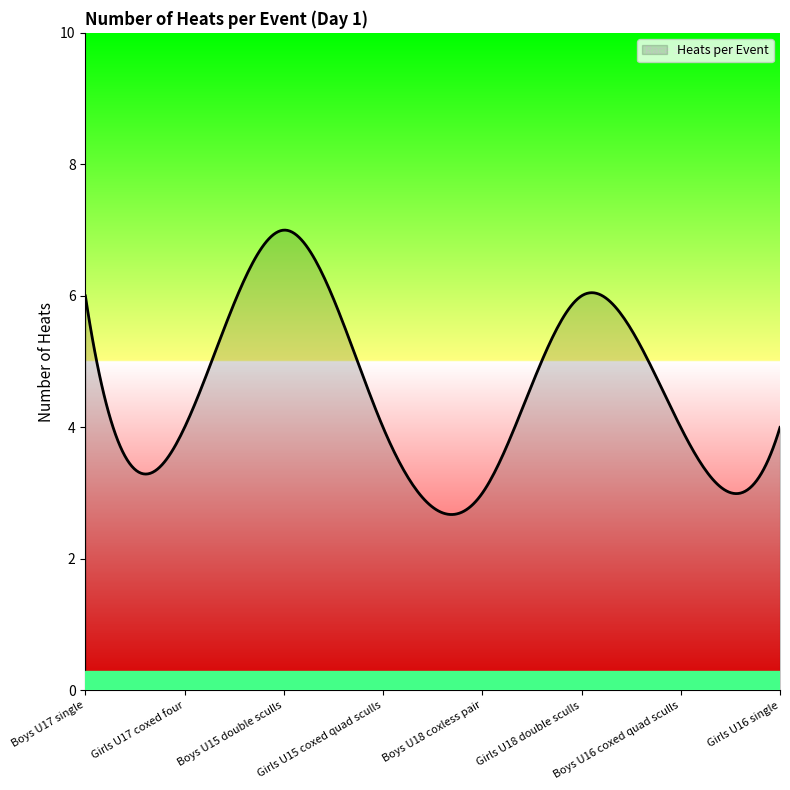

What is the difference between the maximum and minimum values?

4.3